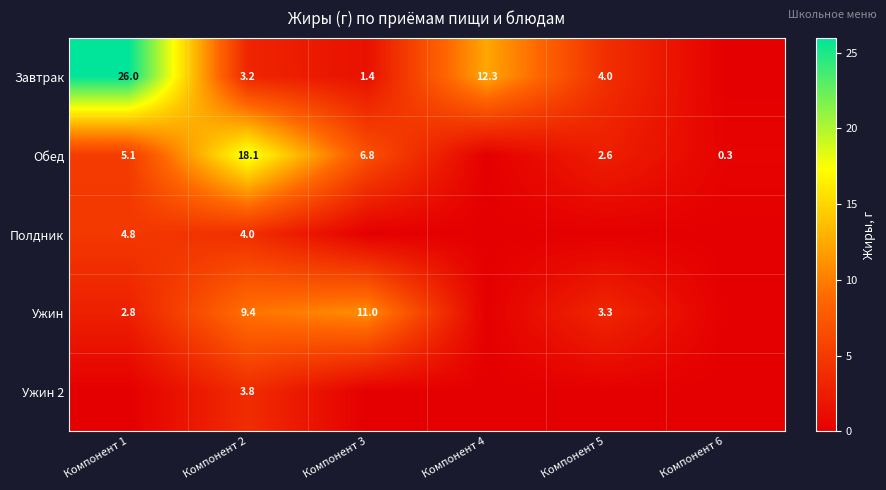

At Компонент 2, list the series in order from smallest to largest.

Завтрак, Ужин 2, Полдник, Ужин, Обед